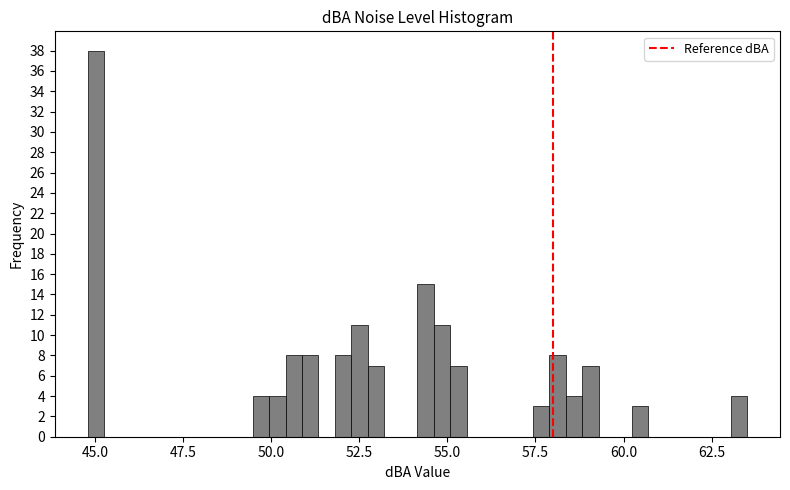

Read against the x-axis, roughly where is the centre of the tallest bar?

45.0